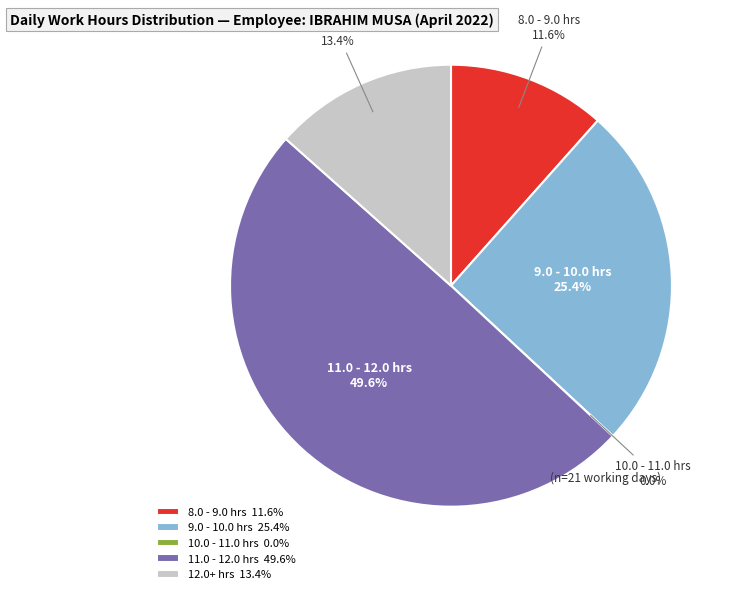

Which has a higher value, 11 or 2?

11